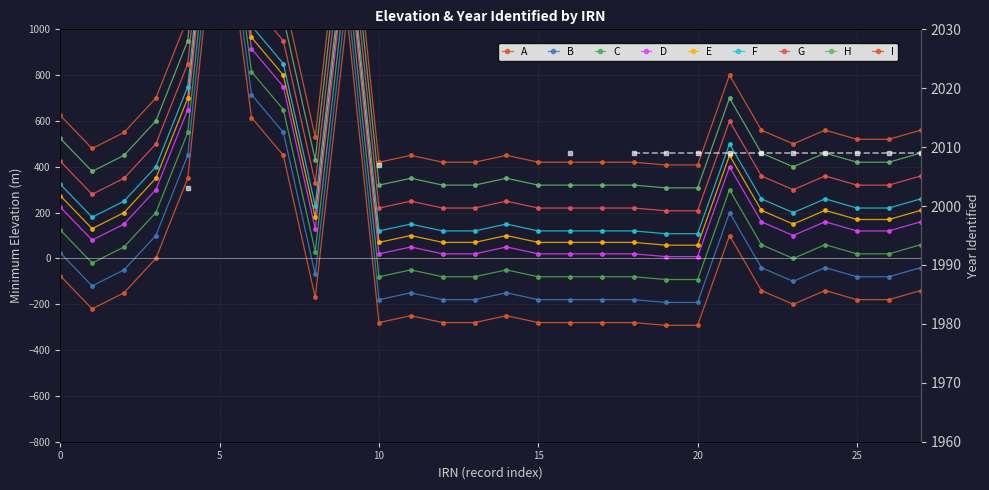

What is the value of the 21st point from the left?

-292